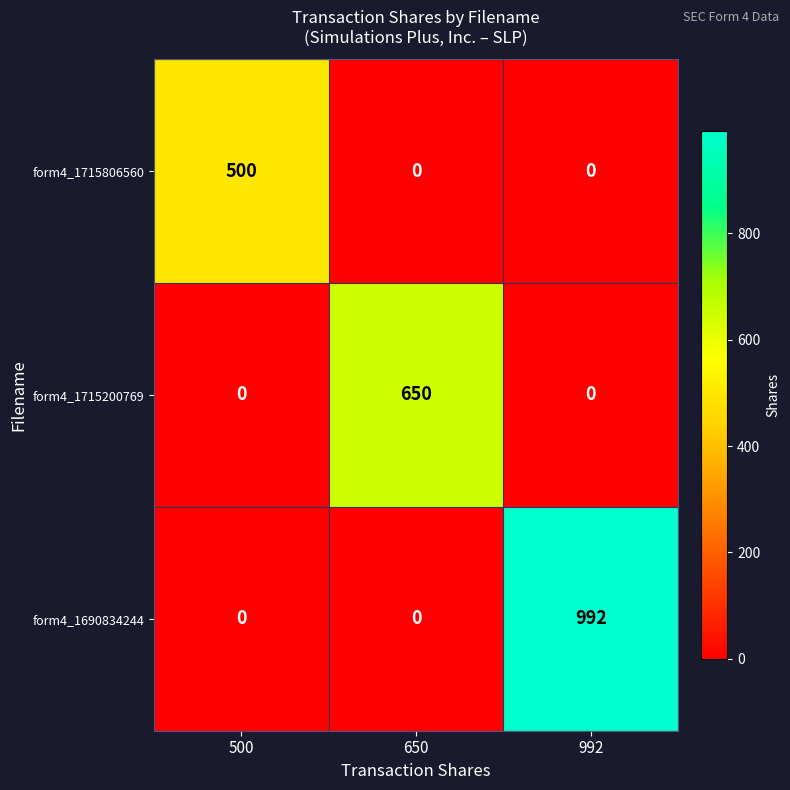

Which label corresponds to the largest value in the chart?

992